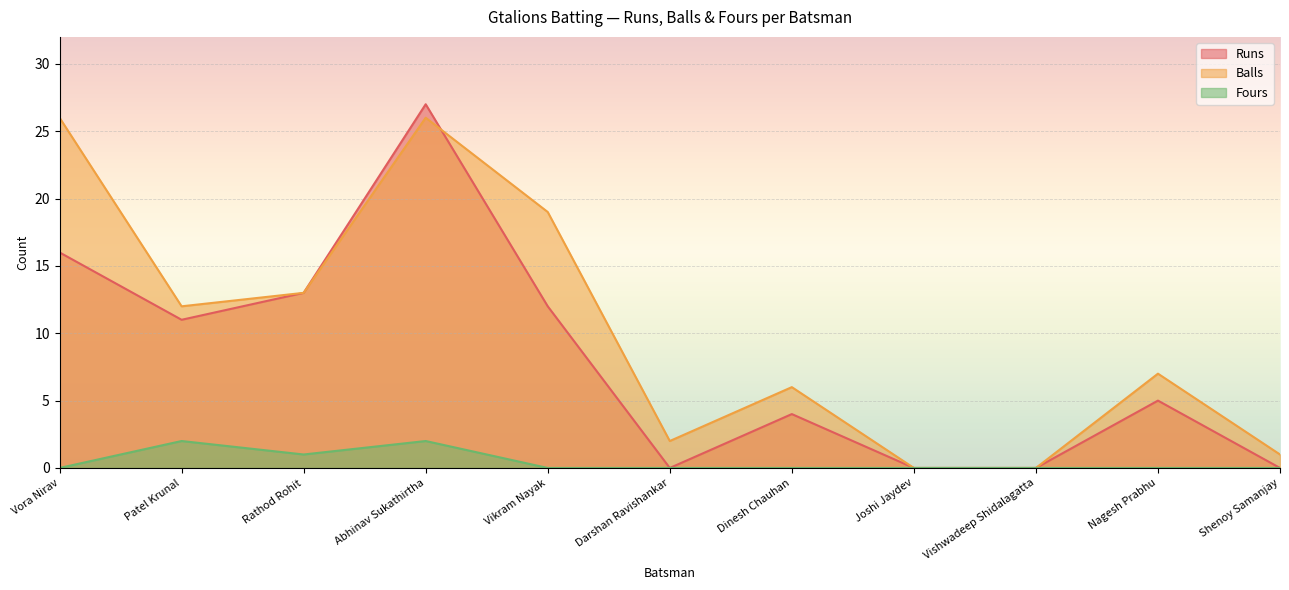

Which category has the highest value across all series?

Abhinav Sukathirtha